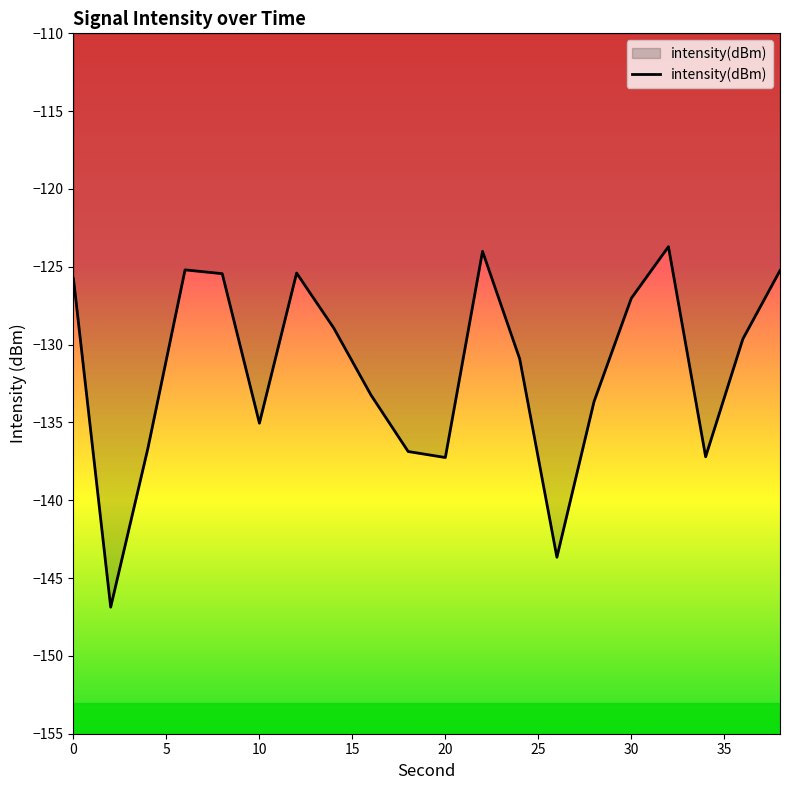

What is the minimum value shown in the chart?

-146.9